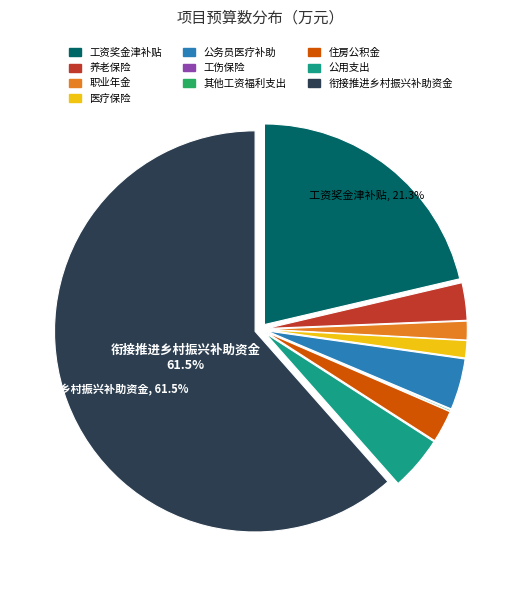

Do 公用支出 and 养老保险 together represent more than half of the pie?

No